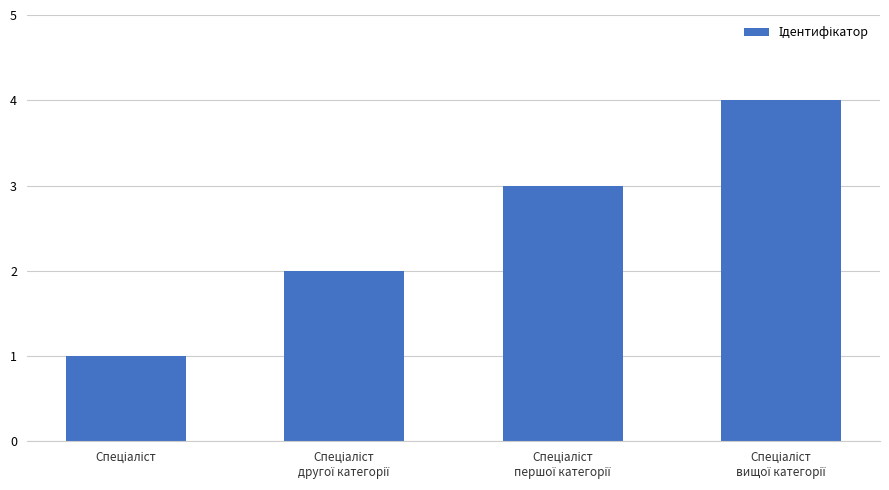

What is the difference between the maximum and minimum values?

3